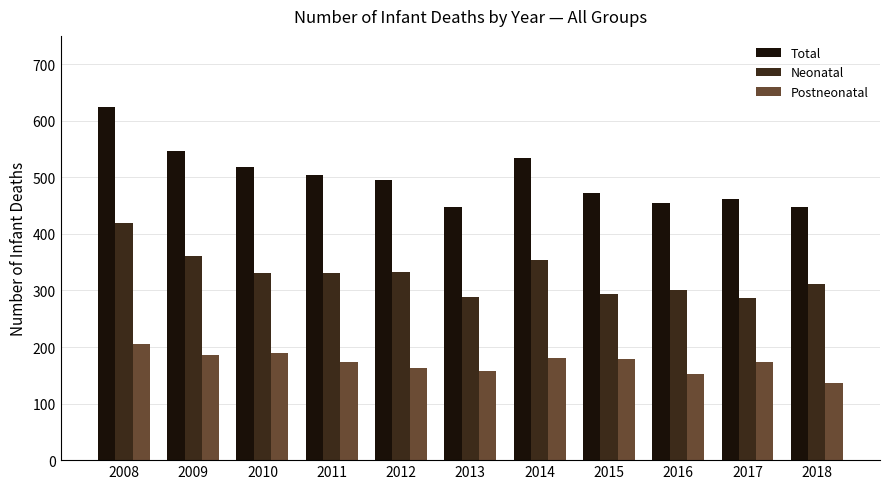

What is the value of the Total bar at the 4th from the left?

504